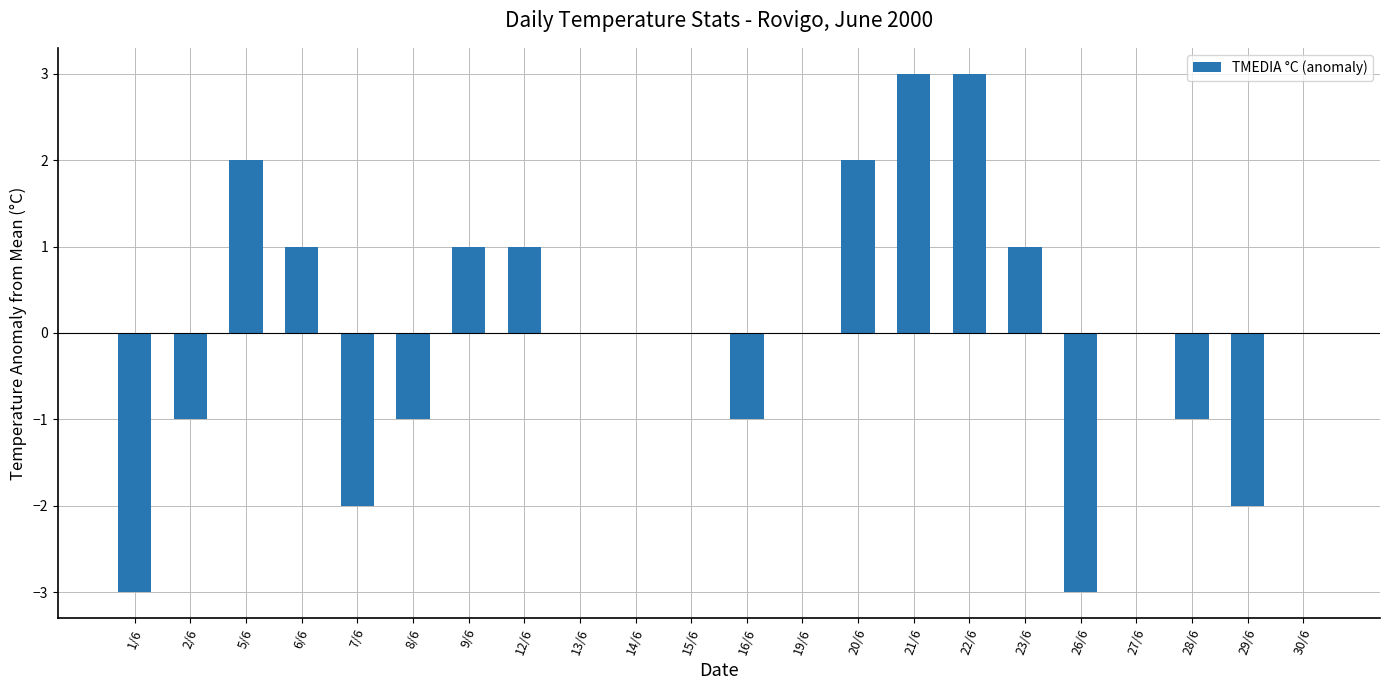

Count the values in the range -1 to 1.

14